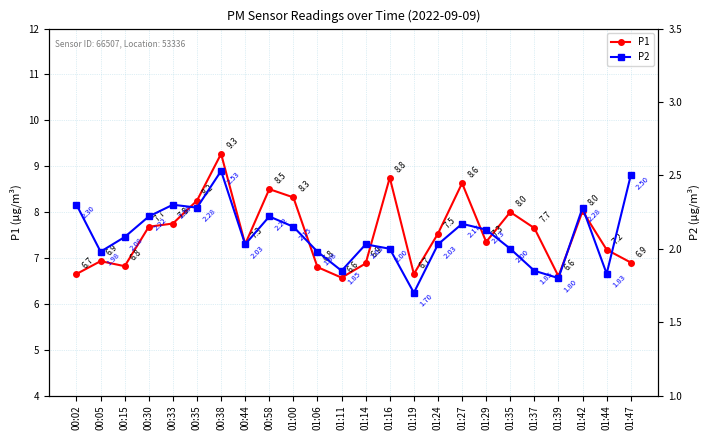

True or false: P2 has more than 0 interior local peaks.

True